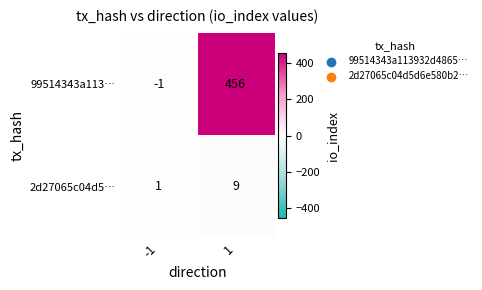

Reading right to left, extract all data points from this chart.

99514343a113…: 456	-1
2d27065c04d5…: 9	1